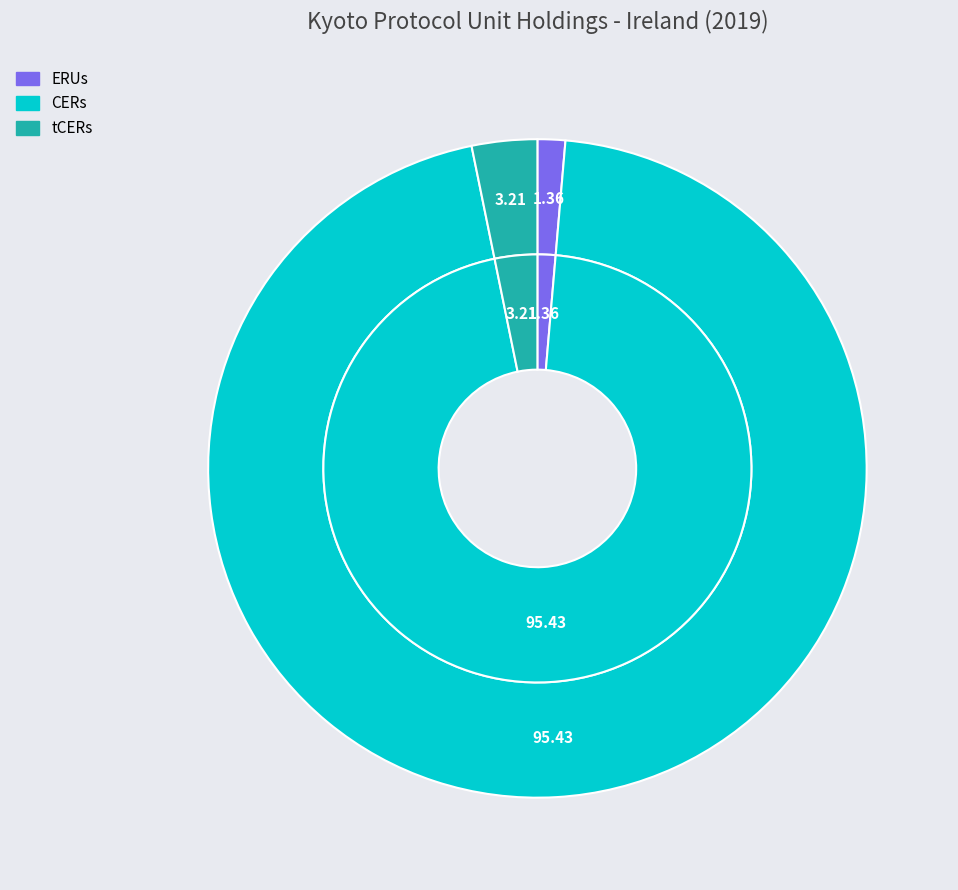

Which slice is the largest?

CERs